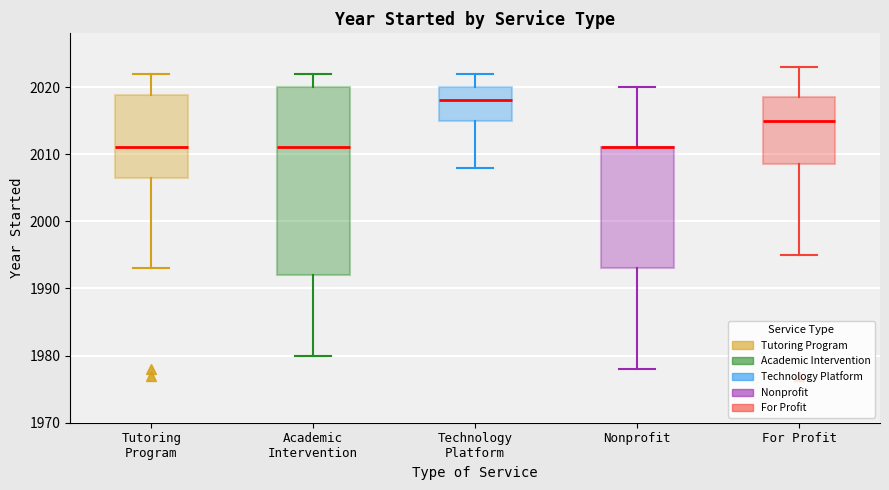

Reading left to right, transcribe this box plot: for each box, give where its median line is, the range the box spans, and where its two whiskers end, as read against the y-axis. The values are not printed on the chart, so give them approximately, as read against the axis.

Tutoring Program: median 2011, box 2007 to 2019, whiskers 1993 to 2022
Academic Intervention: median 2011, box 1992 to 2020, whiskers 1980 to 2022
Technology Platform: median 2018, box 2015 to 2020, whiskers 2008 to 2022
Nonprofit: median 2011 (drawn on the box's upper edge), box 1993 to 2011, whiskers 1978 to 2020
For Profit: median 2015, box 2009 to 2019, whiskers 1995 to 2023